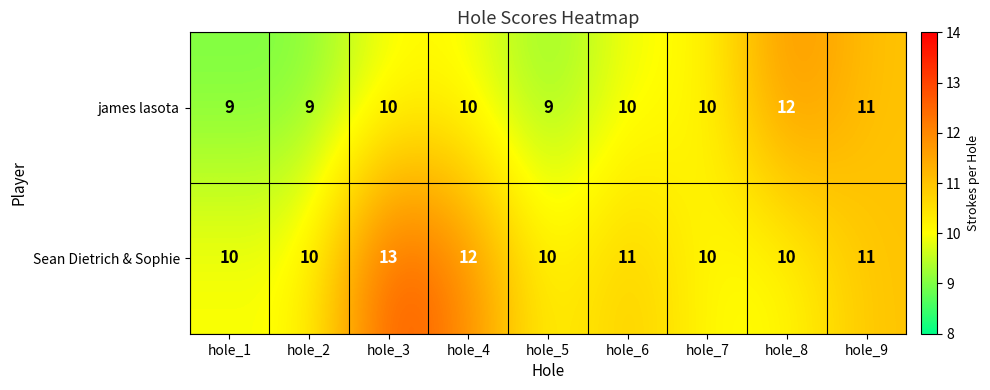

Count the Sean Dietrich & Sophie values in the range 10 to 11.

7